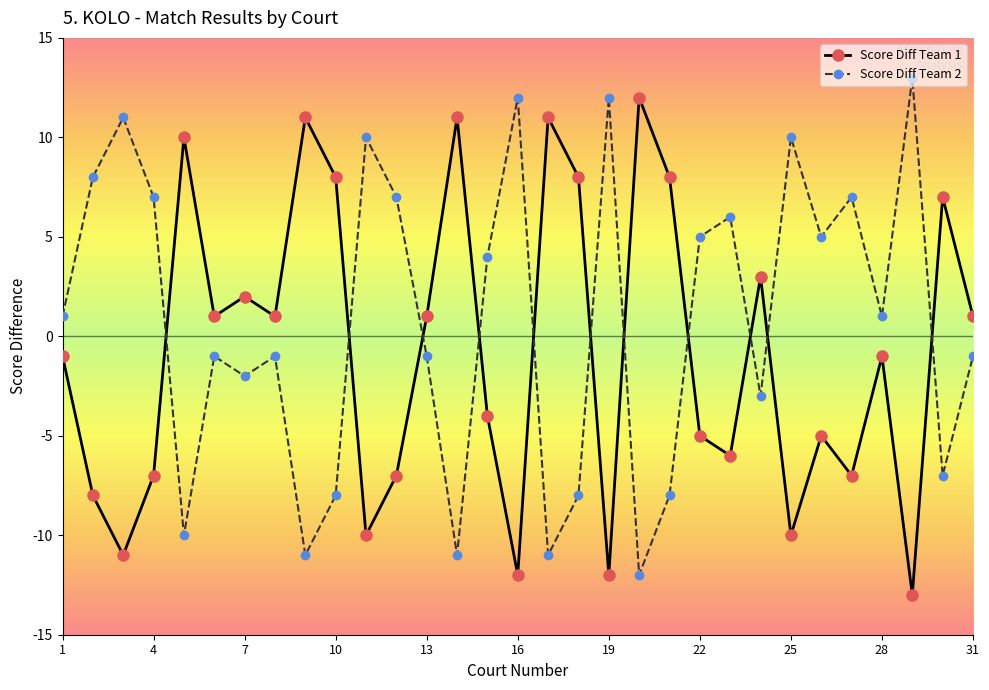

Rank the series by their average value, from highest to lowest.

Score Diff Team 2, Score Diff Team 1